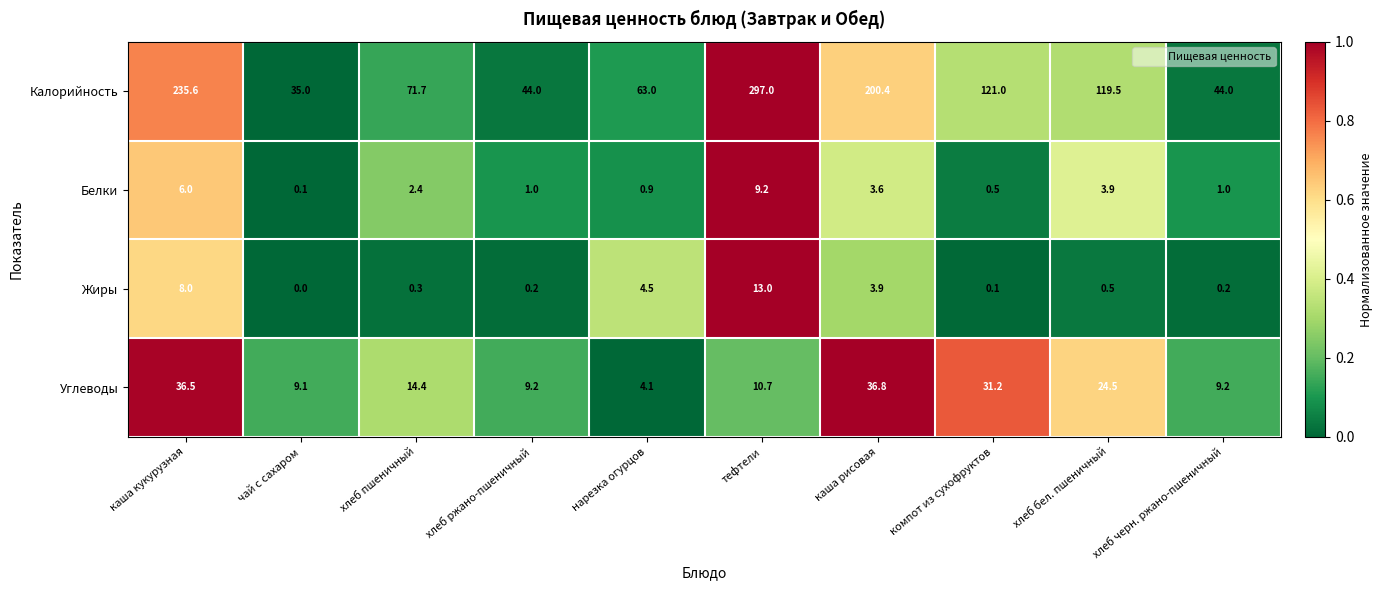

What is the difference between the maximum and minimum values in the Калорийность series?

262.0